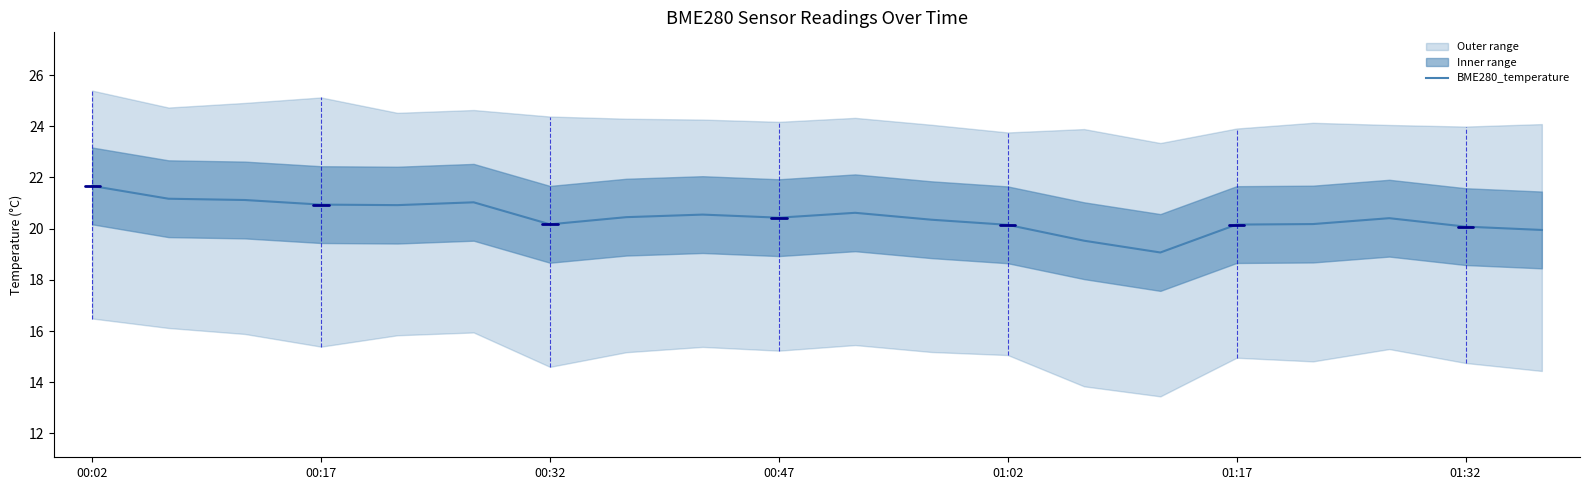

What is the minimum value for BME280_temperature?

19.1